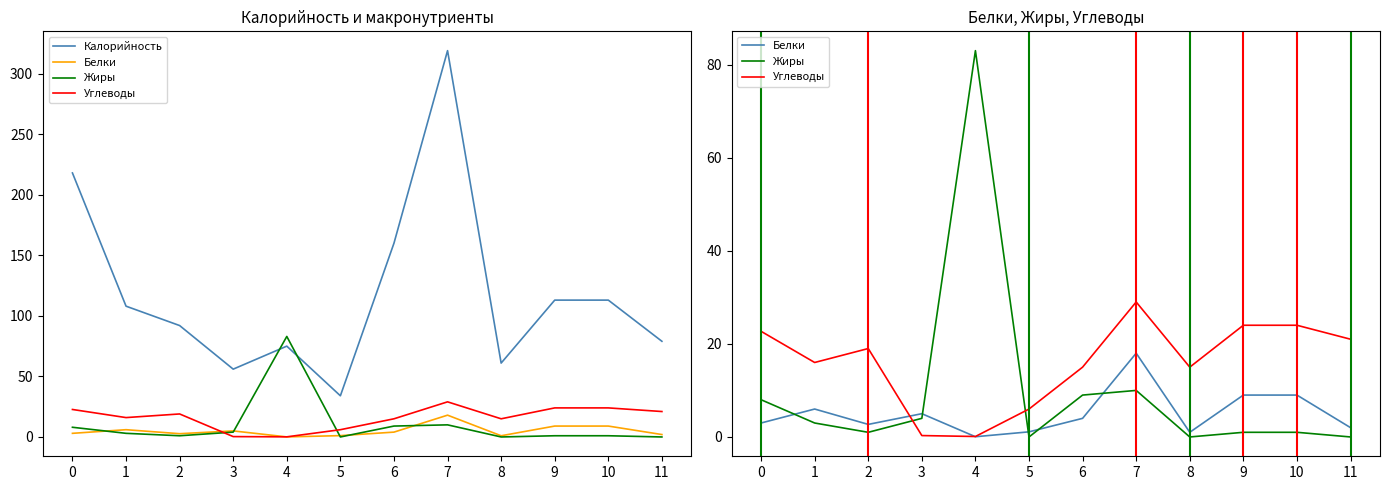

True or false: Калорийность and Углеводы cross at least once.

False